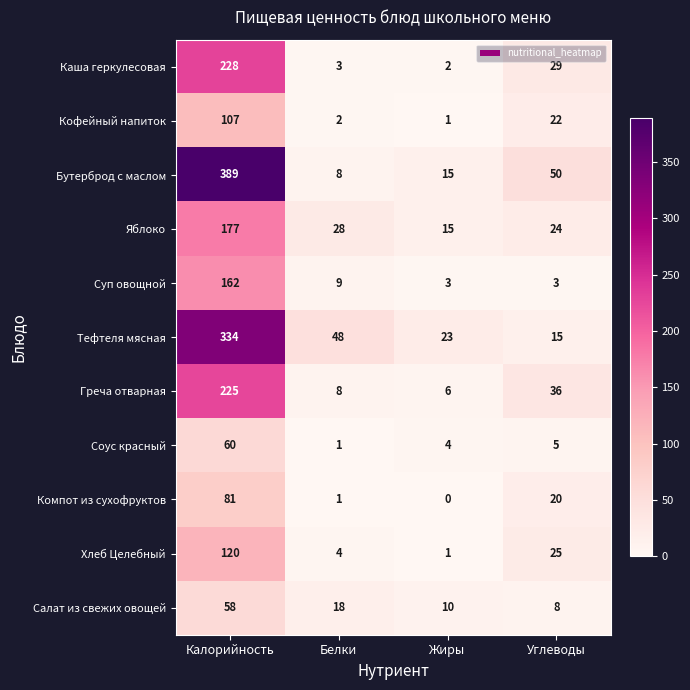

At which category is the sum across all series the highest?

Калорийность